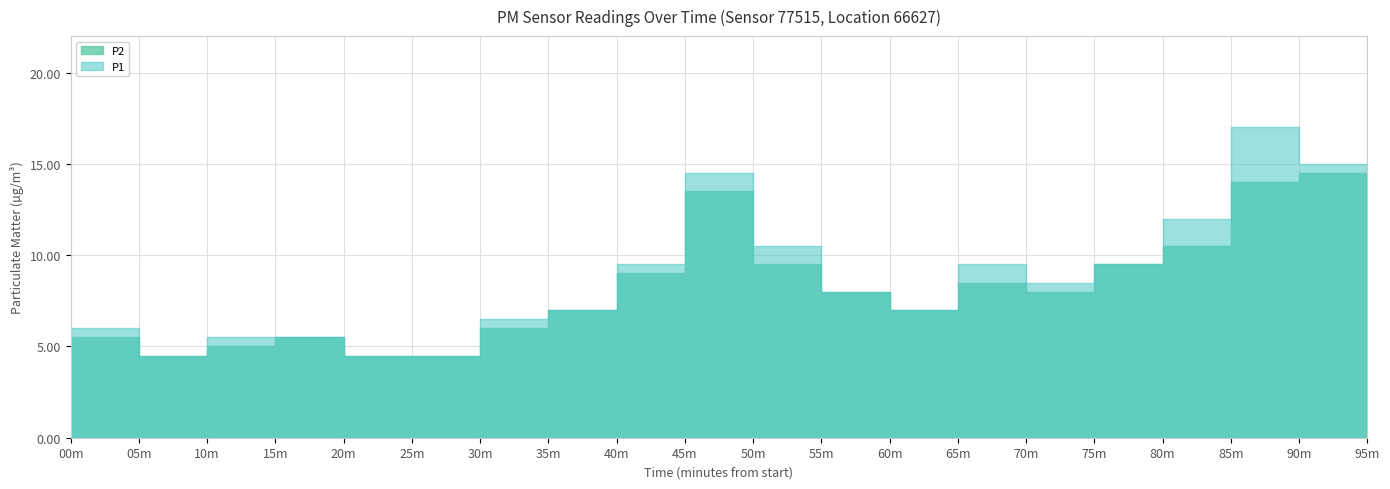

True or false: P2 has more than 1 interior local peaks.

True